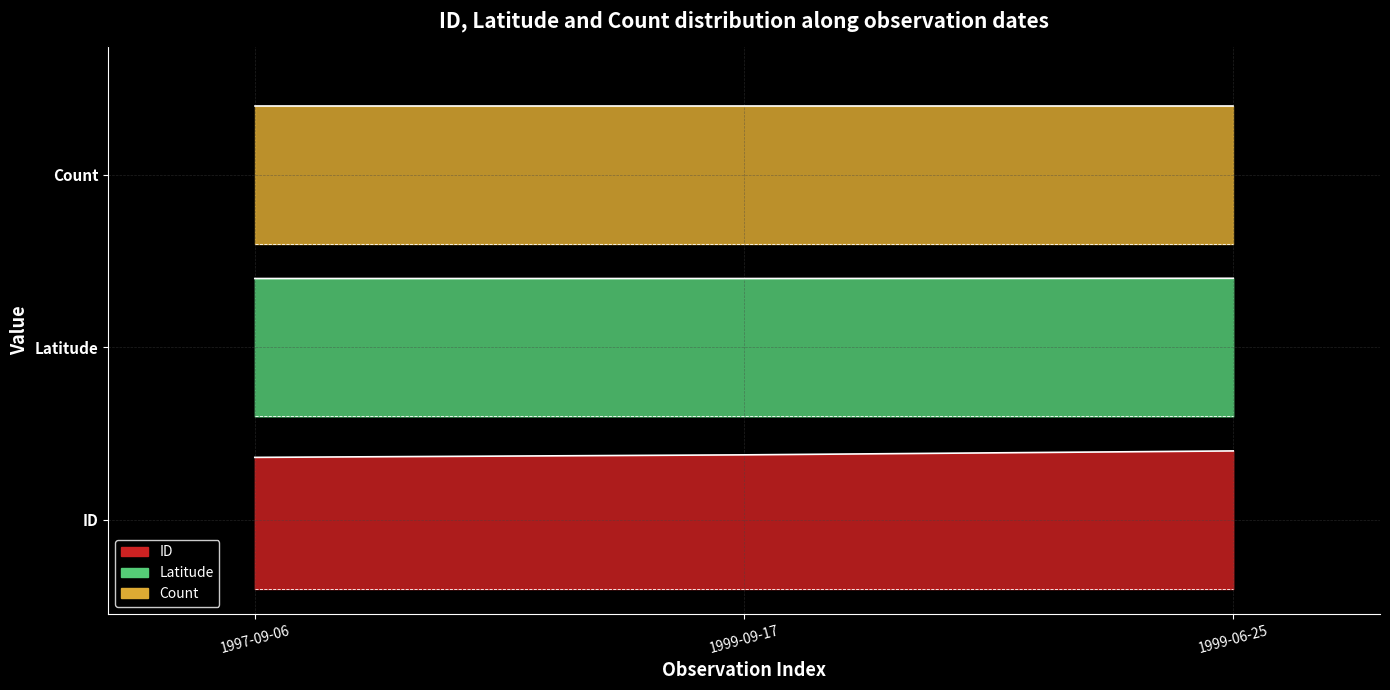

At which label is ID closest to 0?

1997-09-06